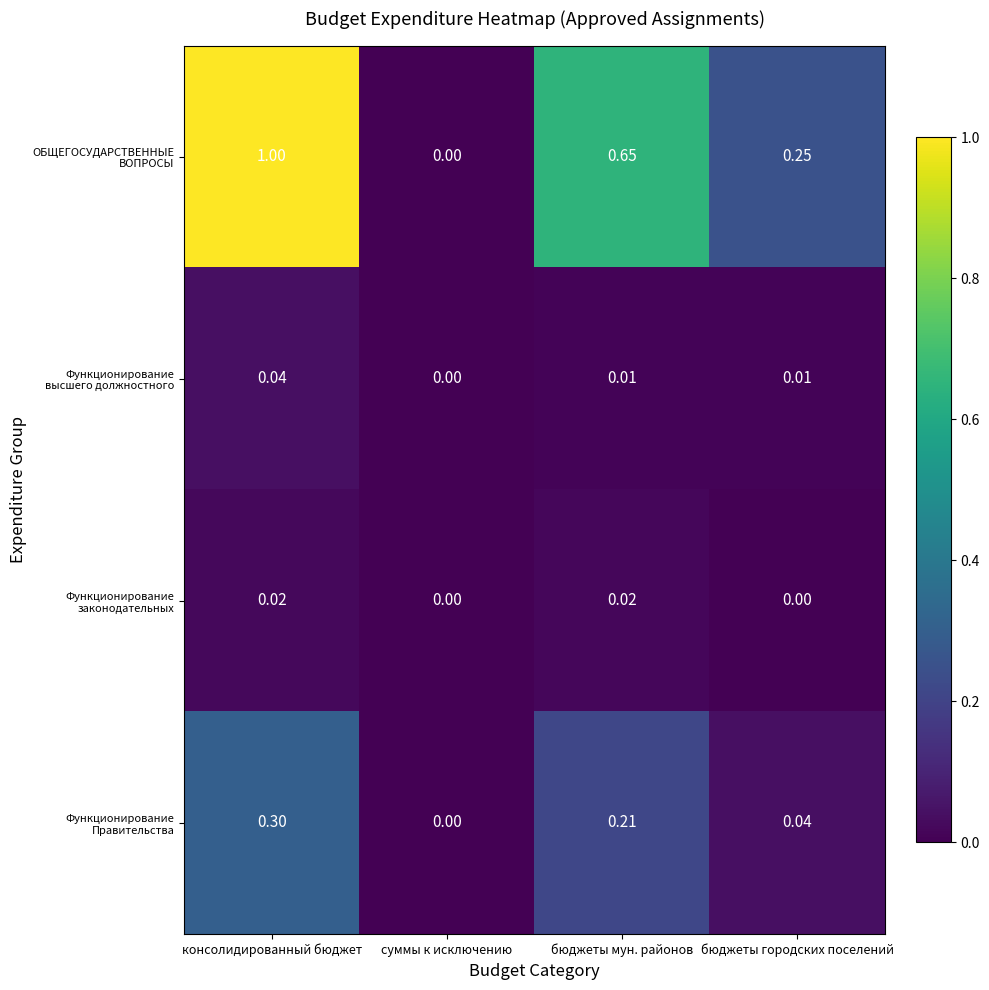

What is the difference between the highest and lowest values at консолидированный бюджет?

1.0